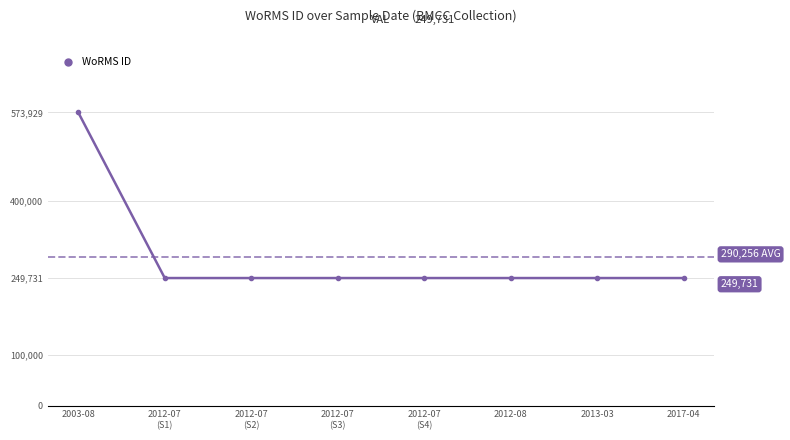

What is the label of the 6th point from the left?

2012-08